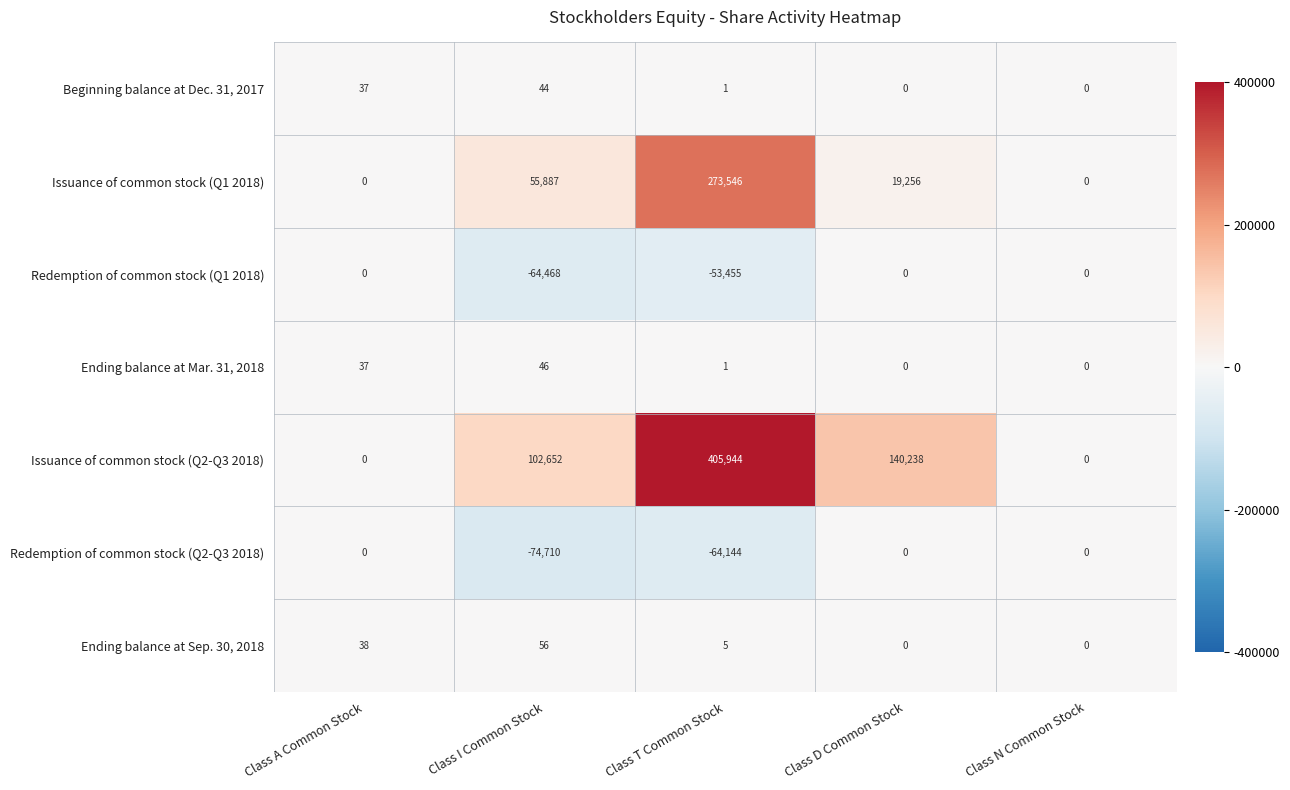

Which series has the widest spread of values?

Issuance of common stock (Q2-Q3 2018)